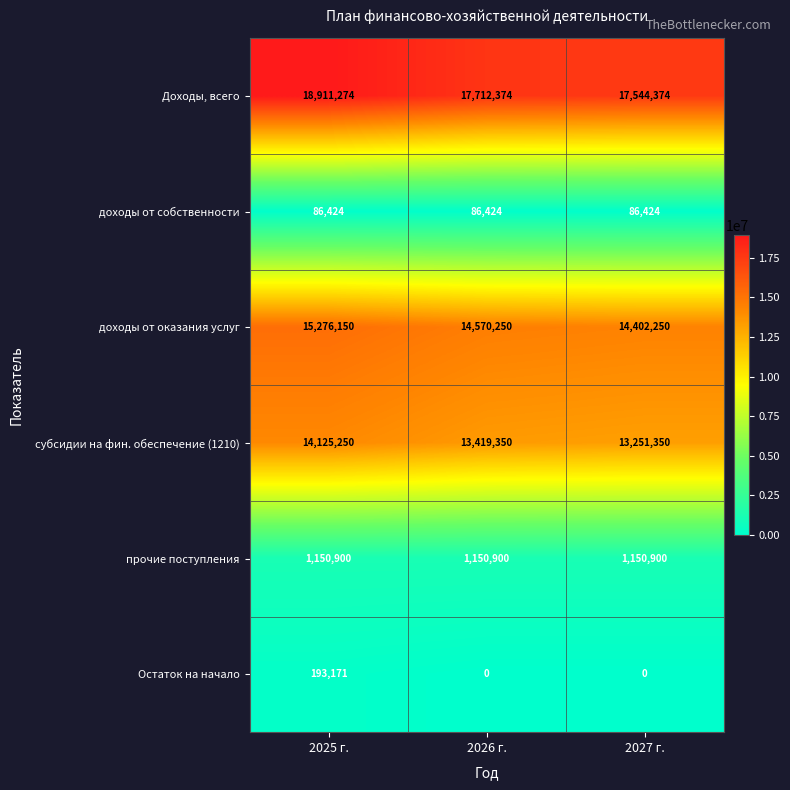

What is the average value of the прочие поступления series?

1150900